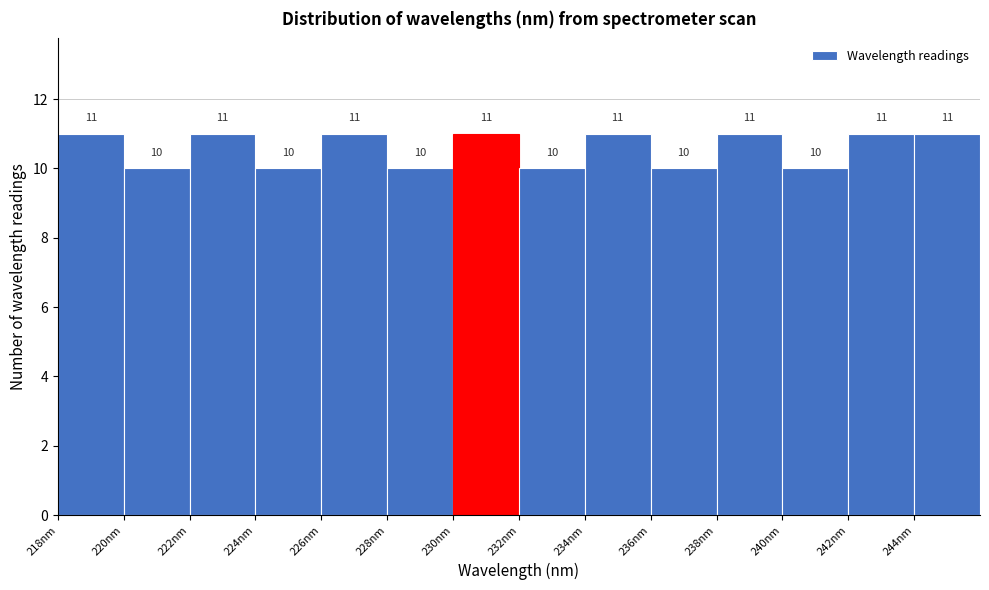

Reading left to right, list every bar in this chart as the range it spans on the x-axis followed by its height.

218 to 220: 11
220 to 222: 10
222 to 224: 11
224 to 226: 10
226 to 228: 11
228 to 230: 10
230 to 232: 11
232 to 234: 10
234 to 236: 11
236 to 238: 10
238 to 240: 11
240 to 242: 10
242 to 244: 11
244 to 246: 11